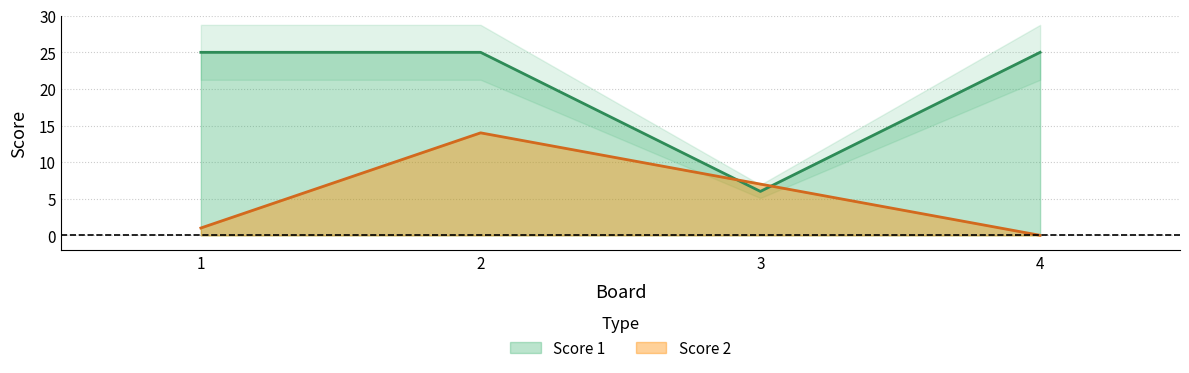

At which label does Score 1 reach its peak?

1